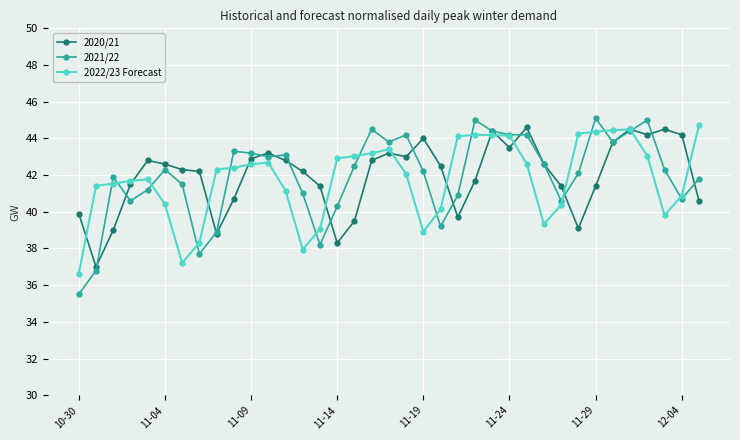

What is the value of the 2020/21 point at the 28th from the left?

42.6